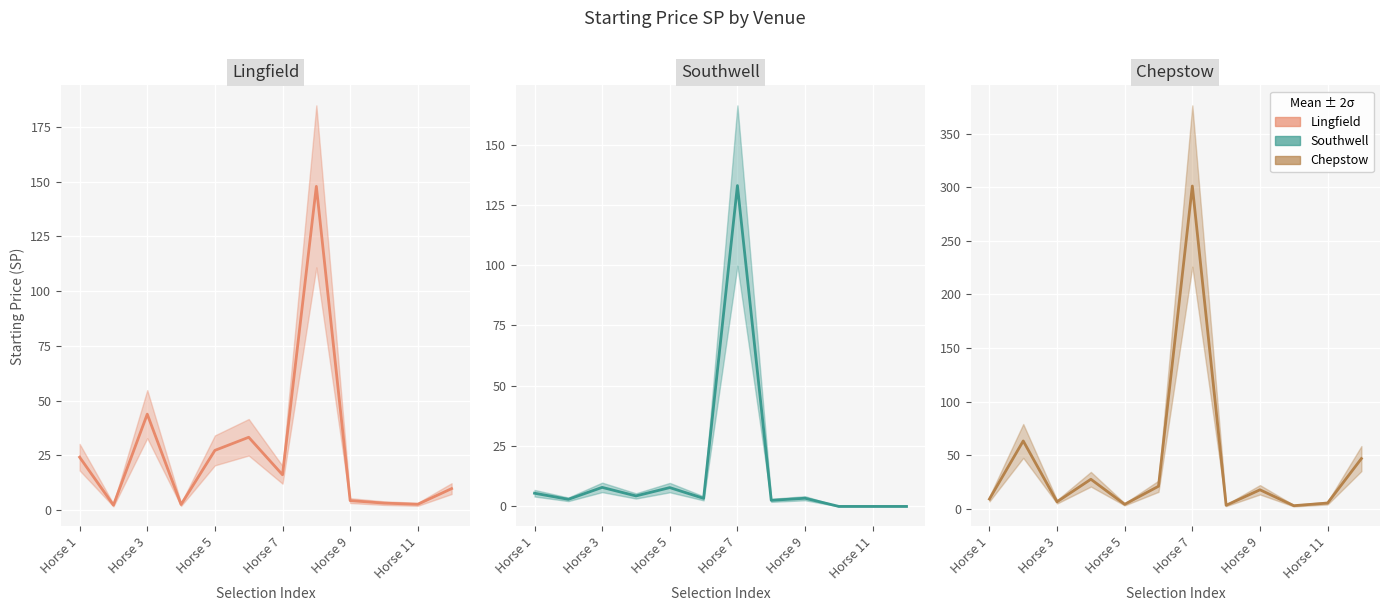

What are all the series names shown in the legend?

Lingfield, Southwell, Chepstow